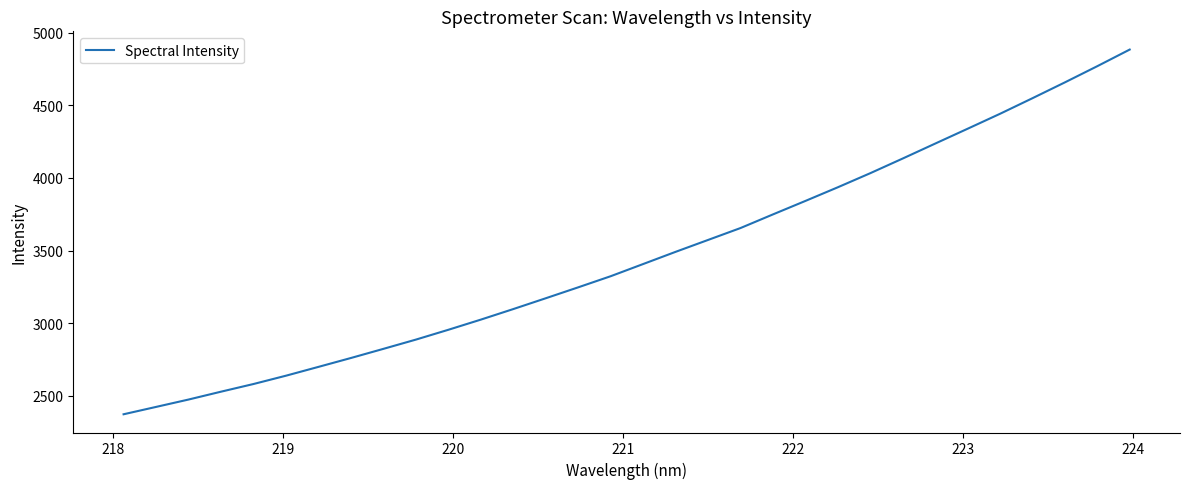

What is the difference between the maximum and minimum values?

2509.8